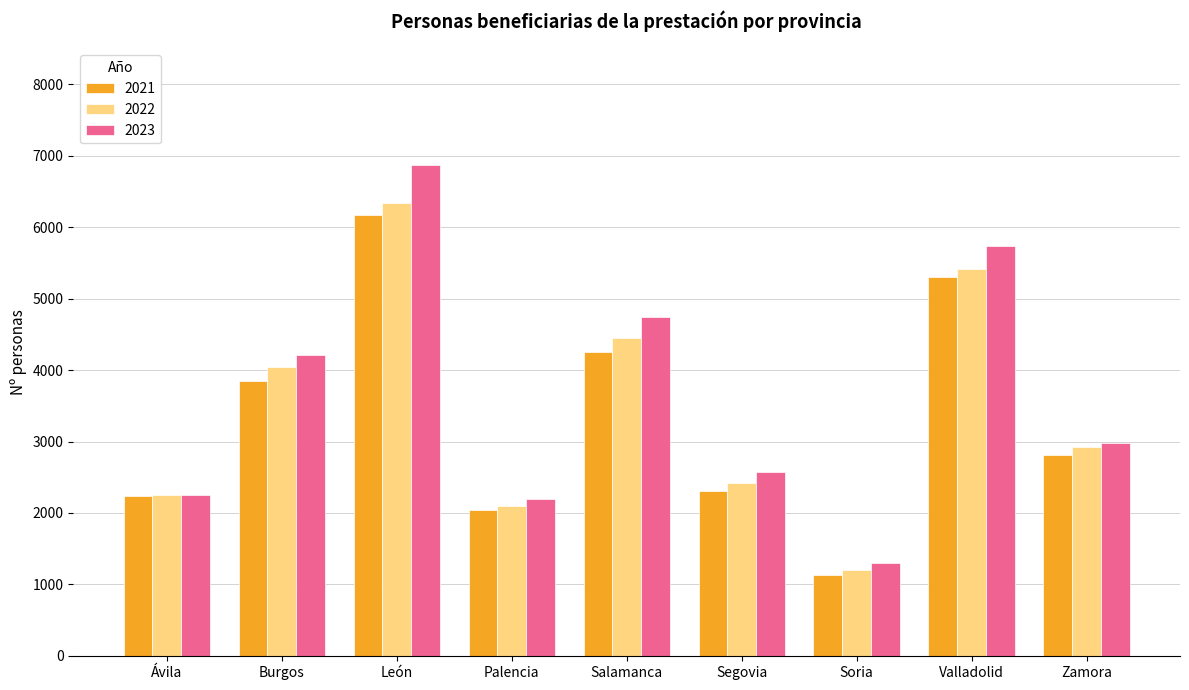

What are all the series names shown in the legend?

2021, 2022, 2023